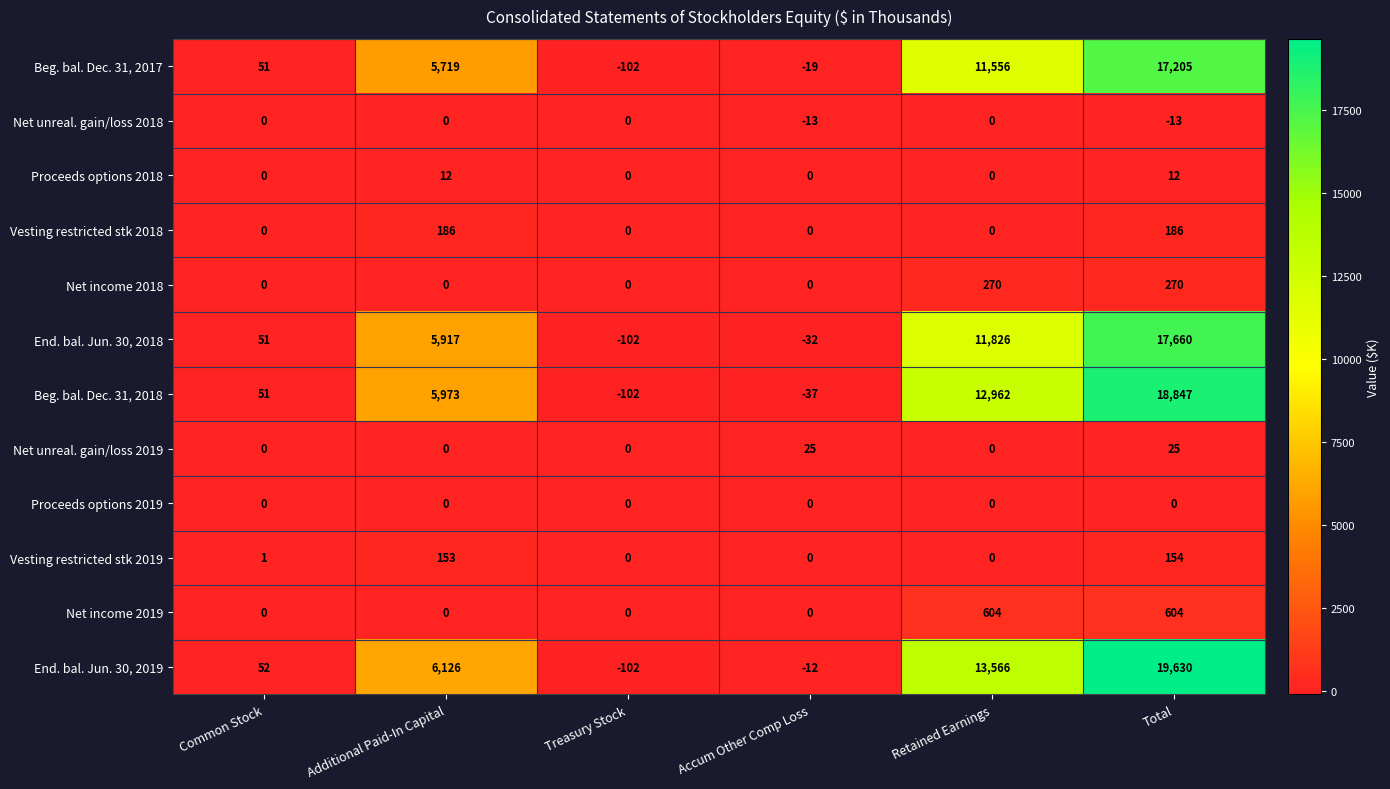

Which series changed the most between Common Stock and Treasury Stock?

End. bal. Jun. 30, 2019